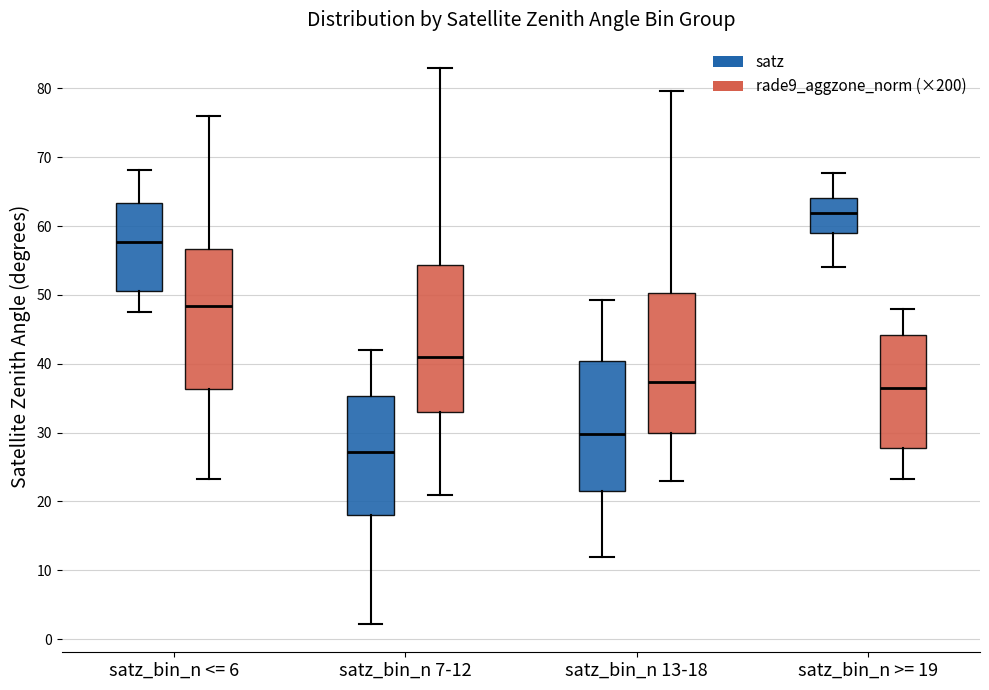

Which box's median line is the lowest?

satz_bin_n 7-12 (satz)